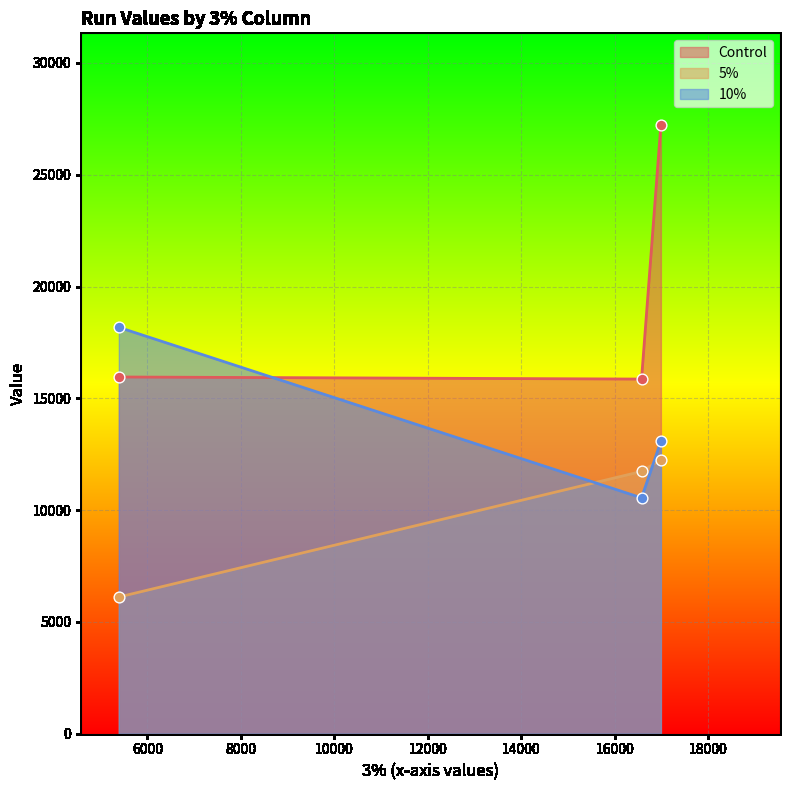

Which series has the largest total across all categories?

Control